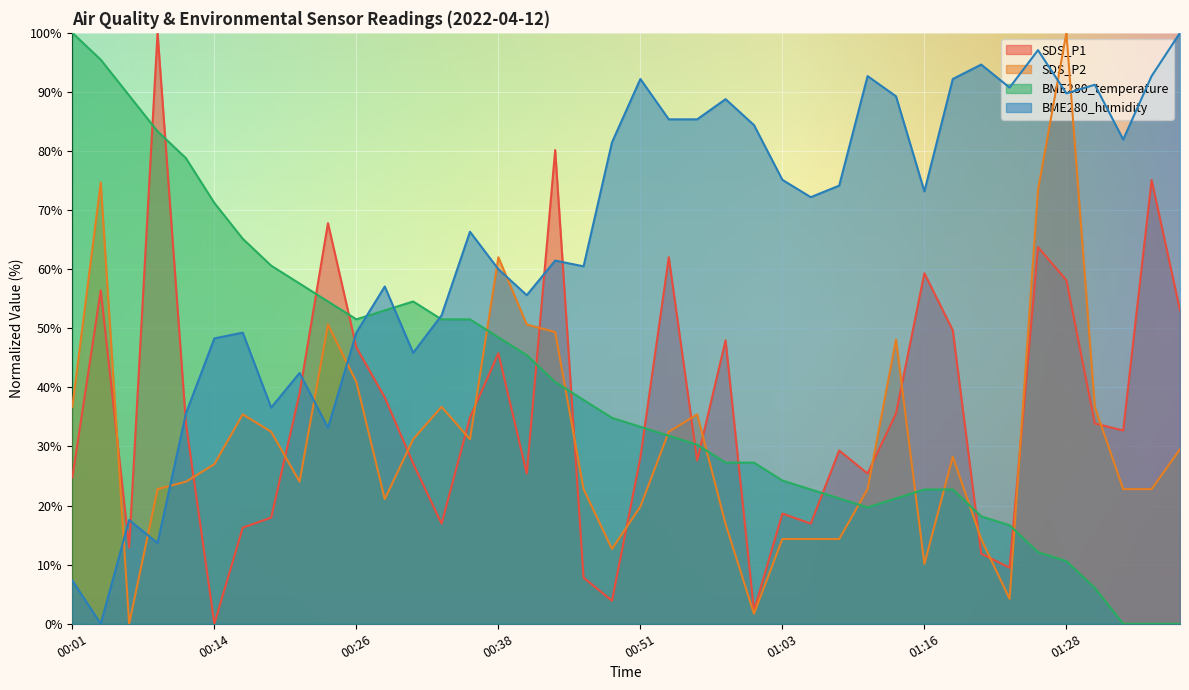

Between 00:09 and 01:18, which is larger?

00:09